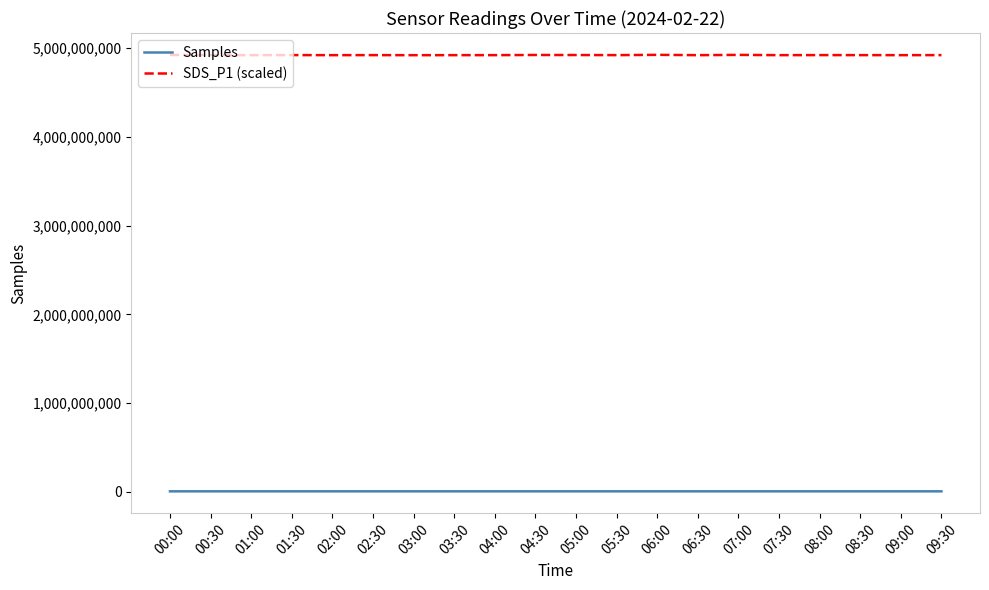

Is the value of SDS_P1 (scaled) at 06:00 greater than the value of Samples at 05:00?

Yes